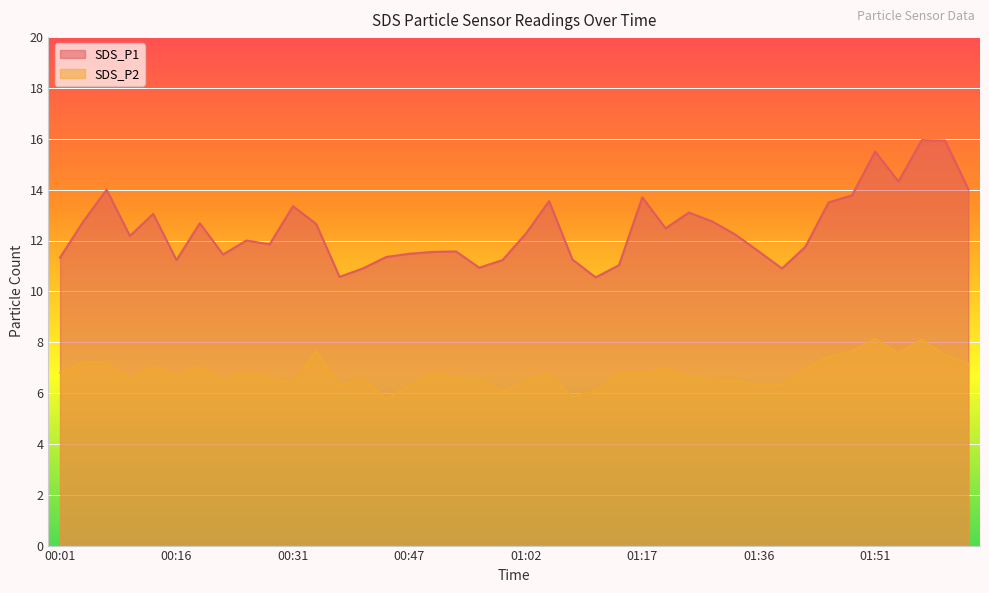

What is the total value across all series at 00:31?

19.7